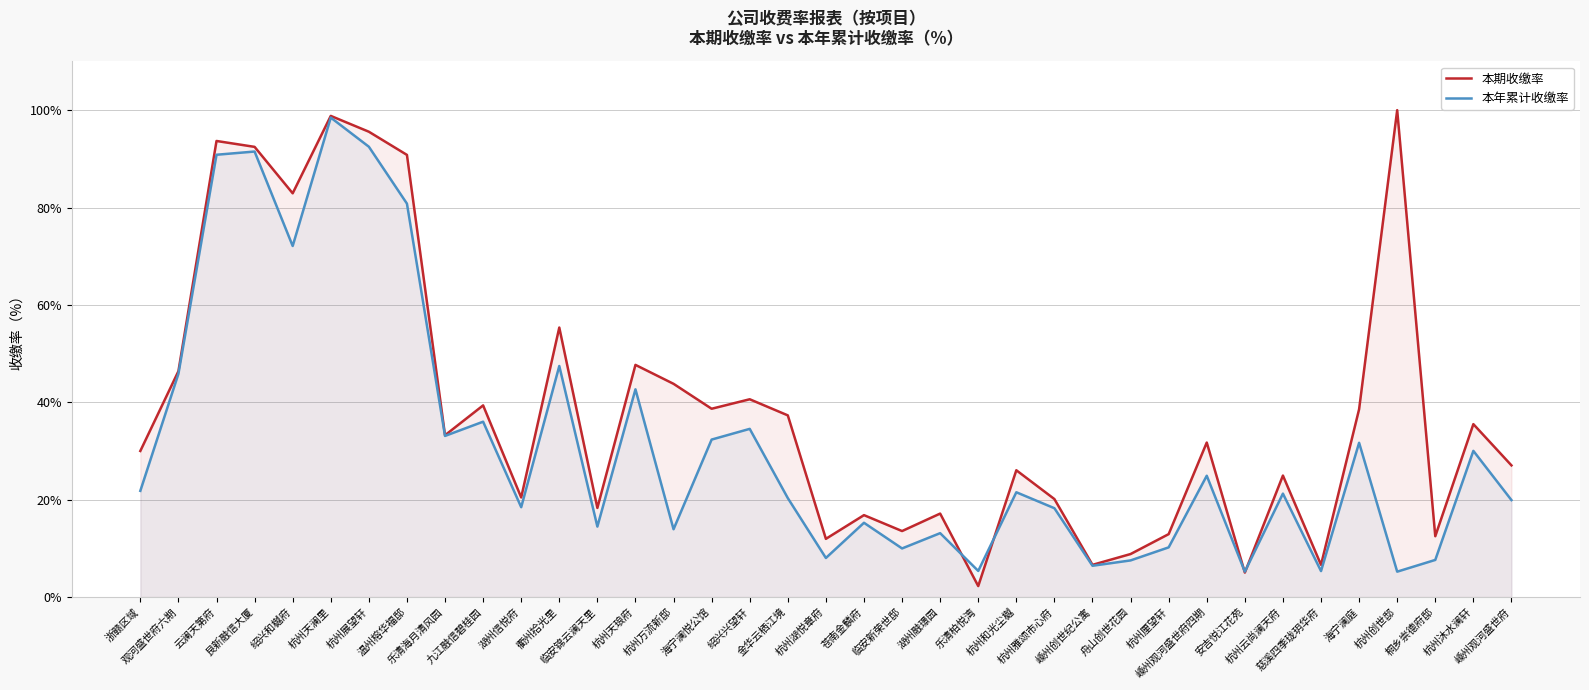

Which category has the lowest value in the 本年累计收缴率 series?

安吉悦江花苑